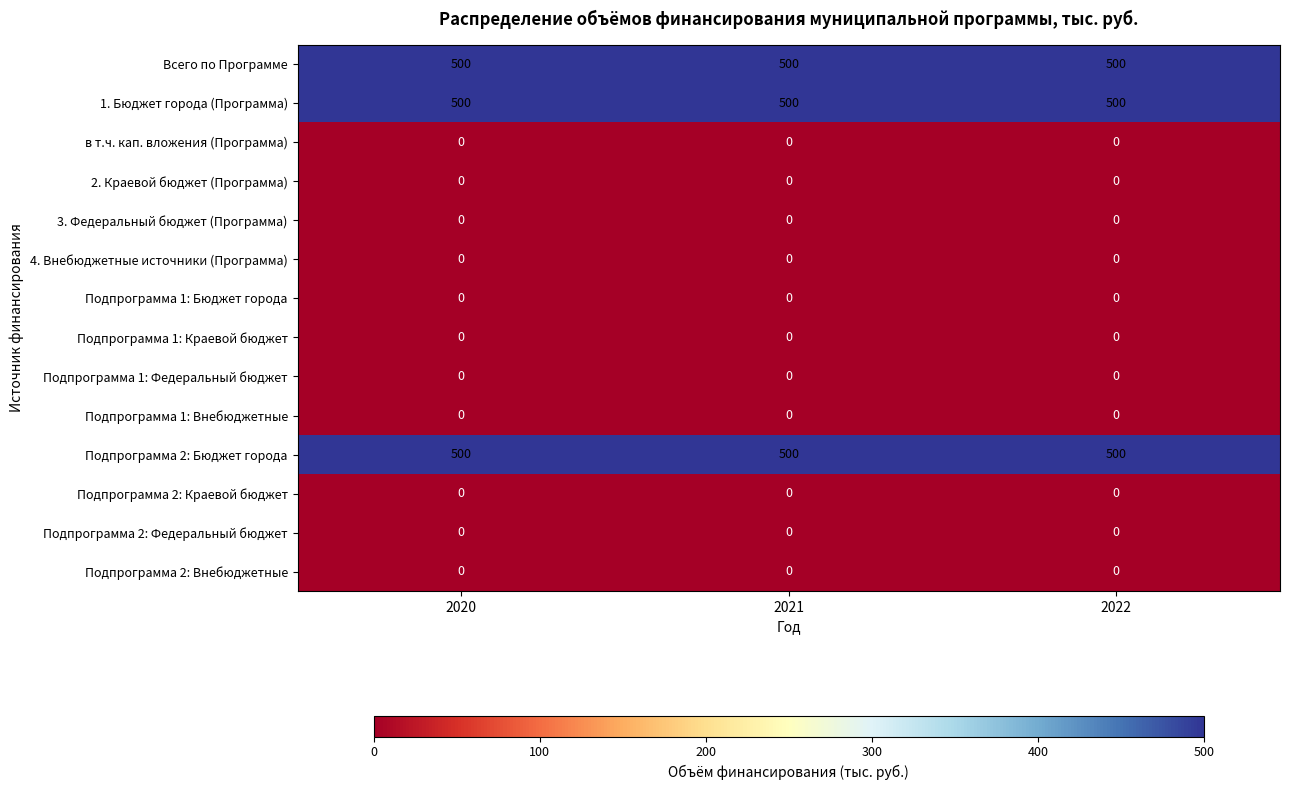

Is it true that 4. Внебюджетные источники (Программа) equals 0 at 2021?

True